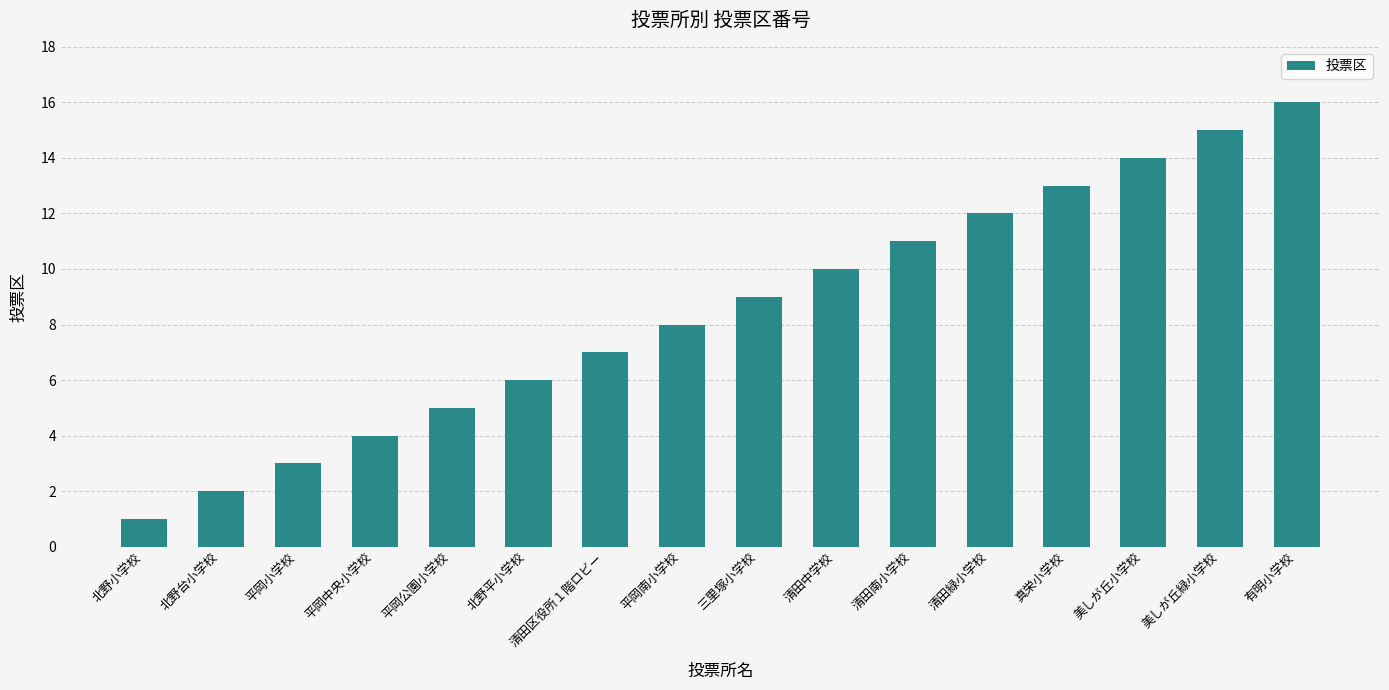

Count the number of categories in the chart.

16